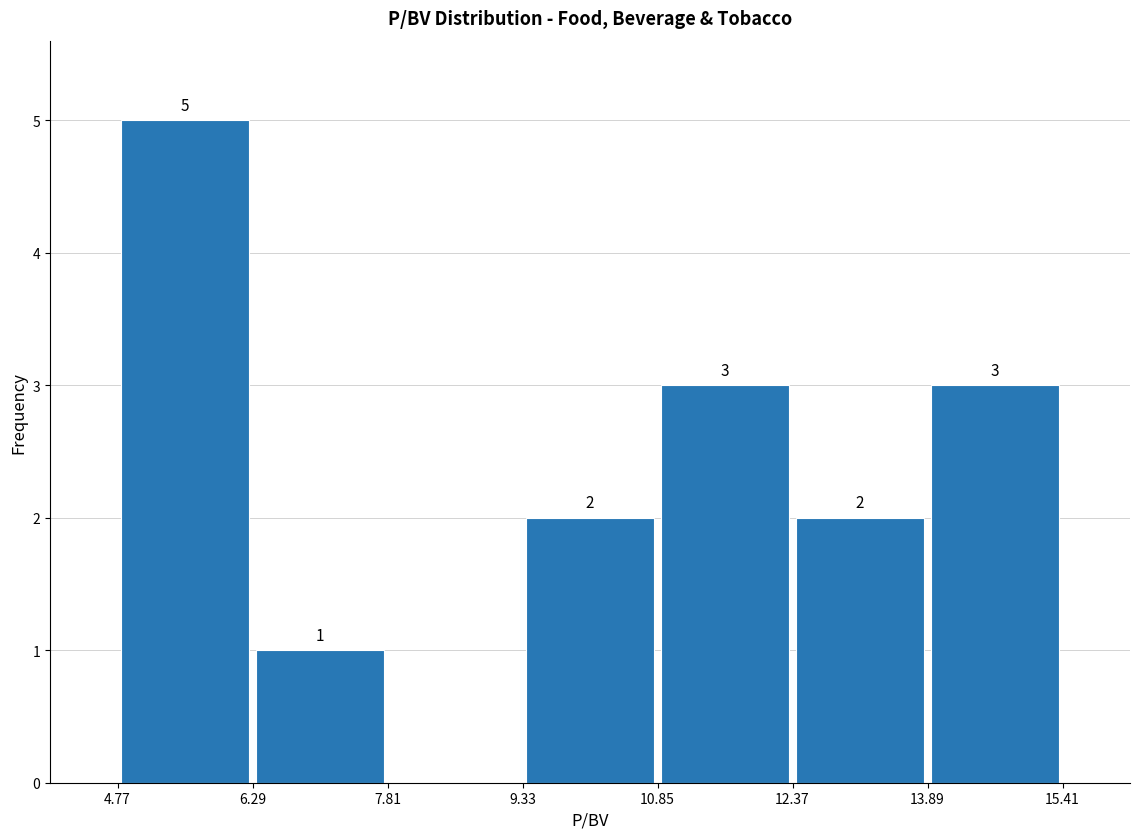

Which range on the x-axis has the tallest bar?

4.77 to 6.29